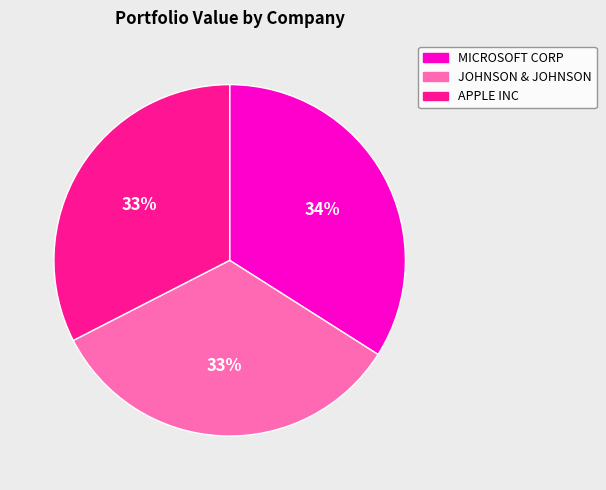

Which slice is the largest?

MICROSOFT CORP